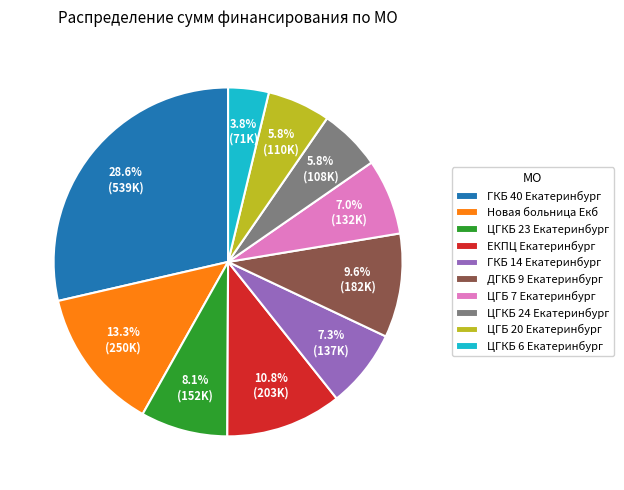

Which slice is the smallest?

ЦГКБ 6 Екатеринбург